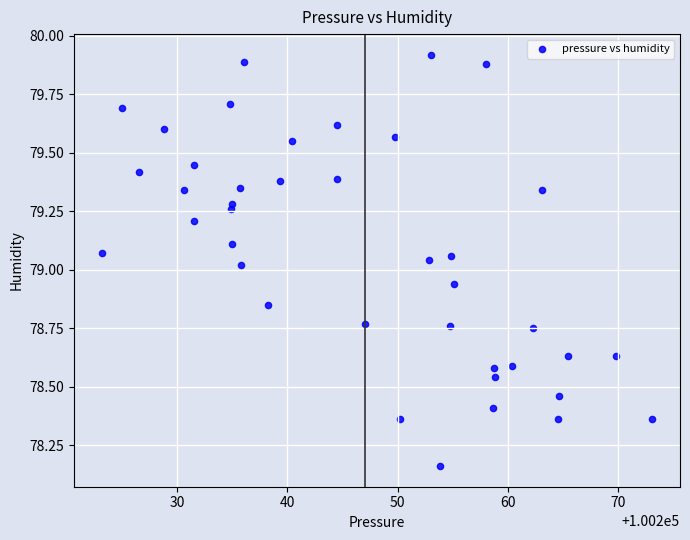

What is the range of X values (max minus min)?

50.0